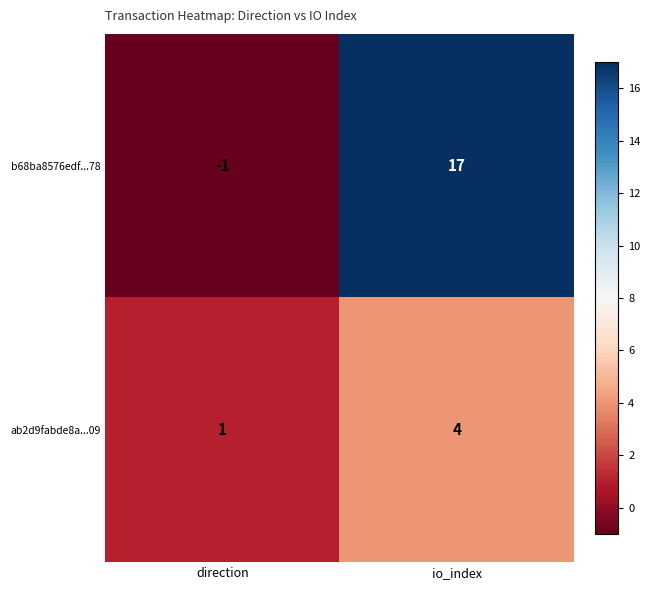

Which label corresponds to the smallest value in the chart?

direction